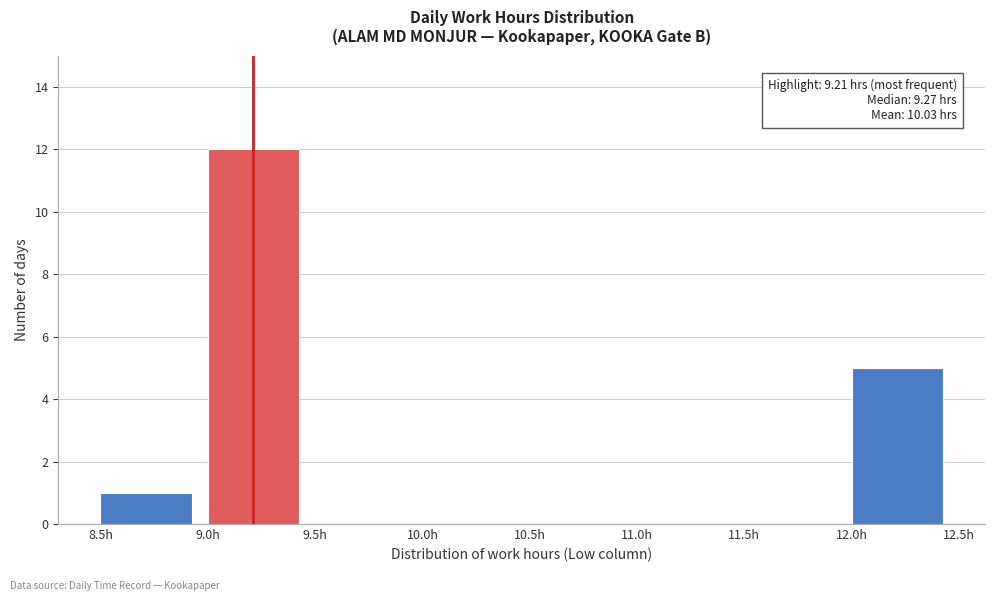

Over which range of the x-axis is the bar tallest?

9.0 to 9.5